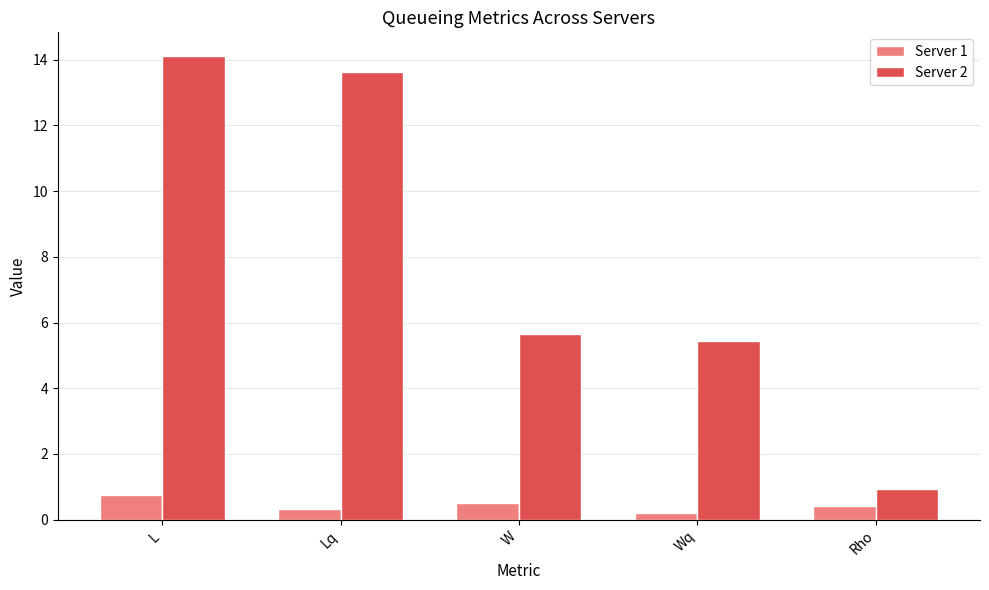

Which series has the largest total across all categories?

Server 2